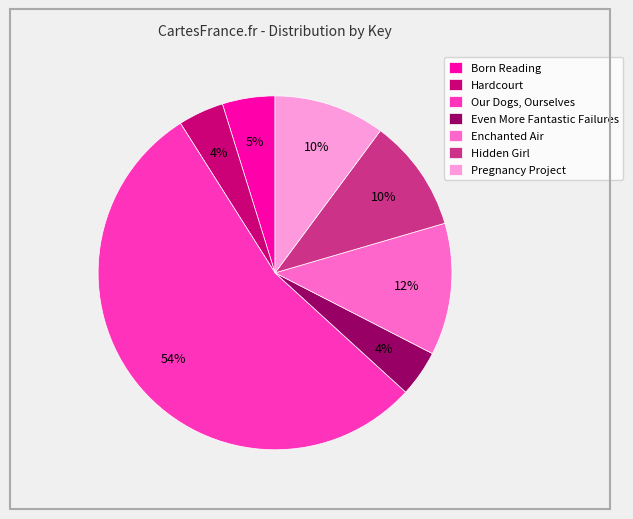

Is it true that Pregnancy Project is 10% of the pie?

True